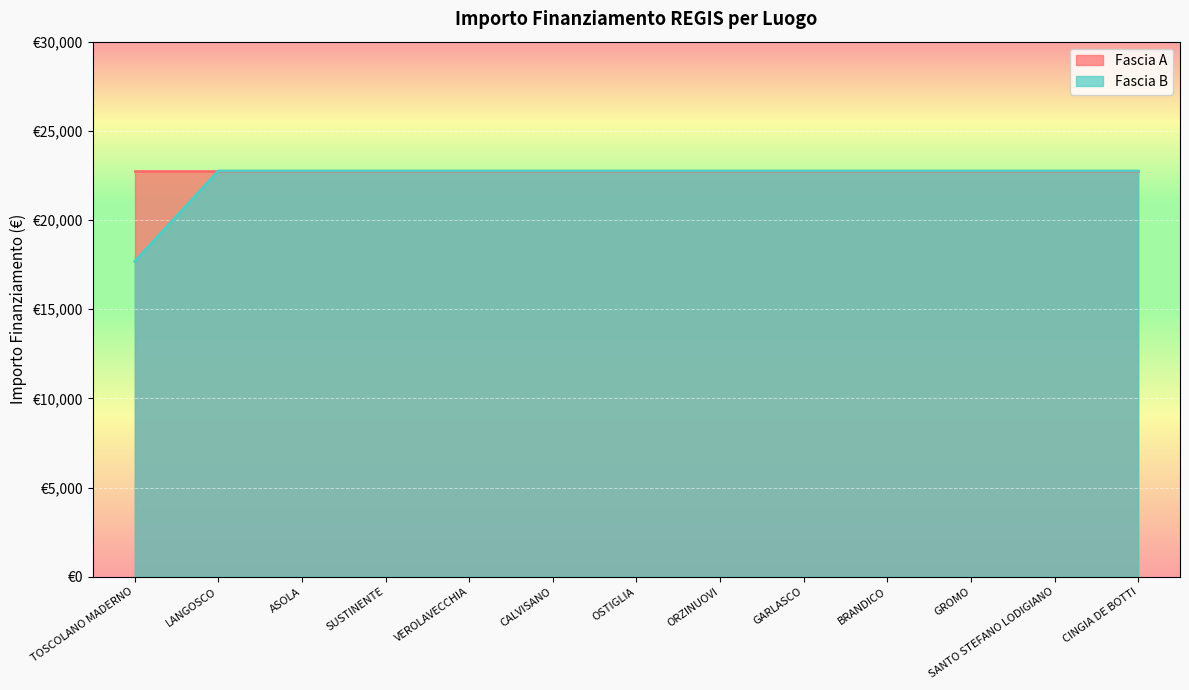

How many data points are less than 22750?

1